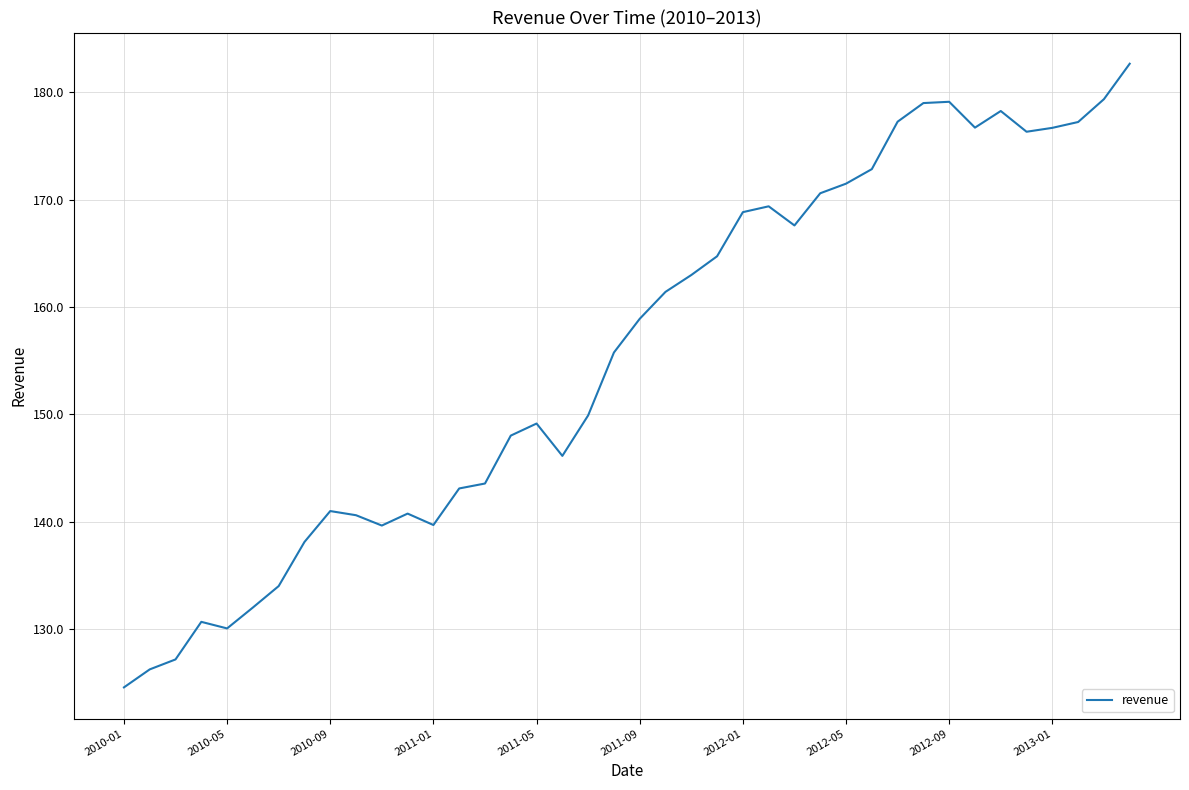

What is the greatest value displayed?

182.7